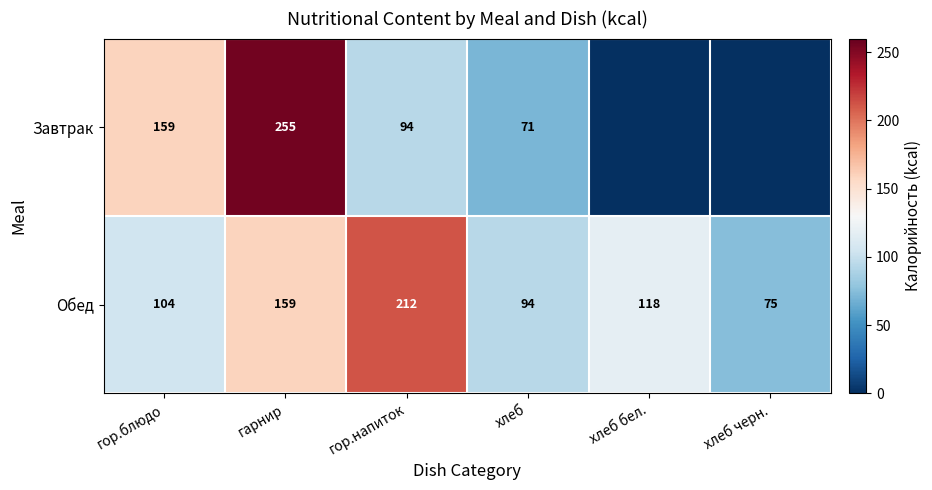

Where does the Обед series first go above 118?

гарнир